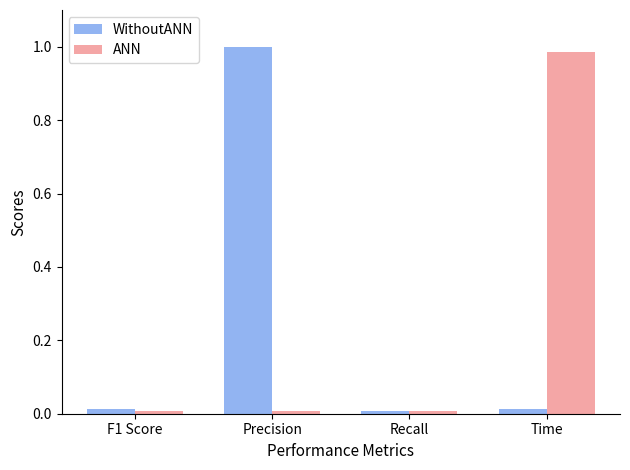

Count the number of data series in this chart.

2